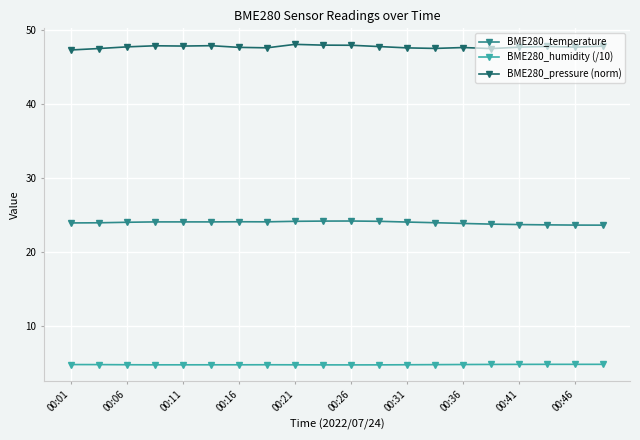

What are all the series names shown in the legend?

BME280_temperature, BME280_humidity (/10), BME280_pressure (norm)